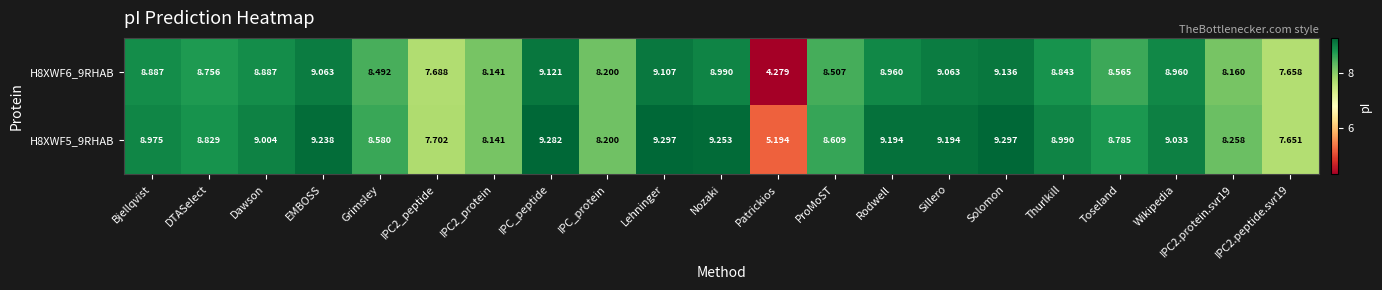

What is the total value across all series at Bjellqvist?

17.9